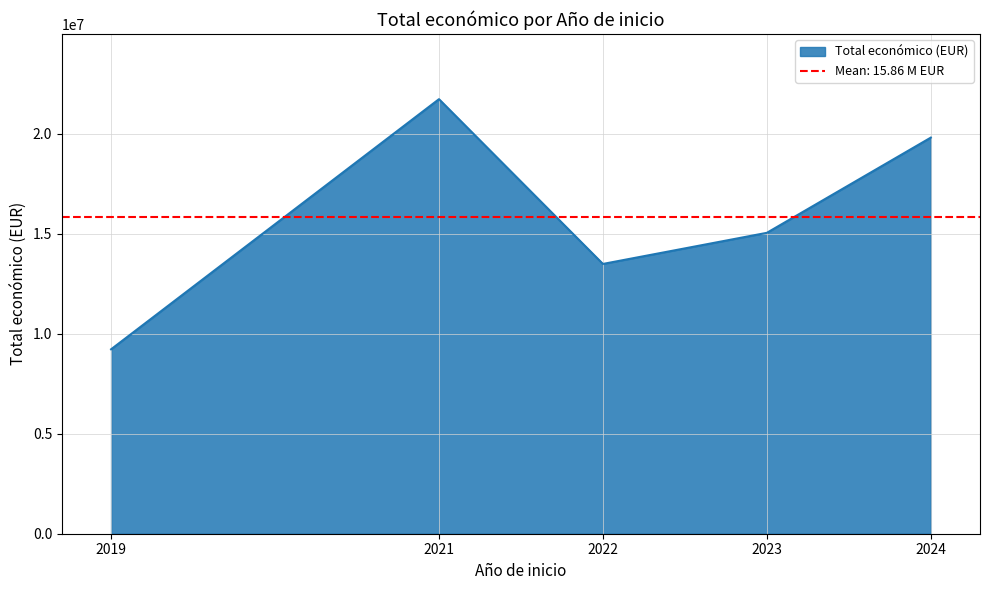

Rank the categories by Total económico (EUR) value from lowest to highest.

2019, 2022, 2023, 2024, 2021